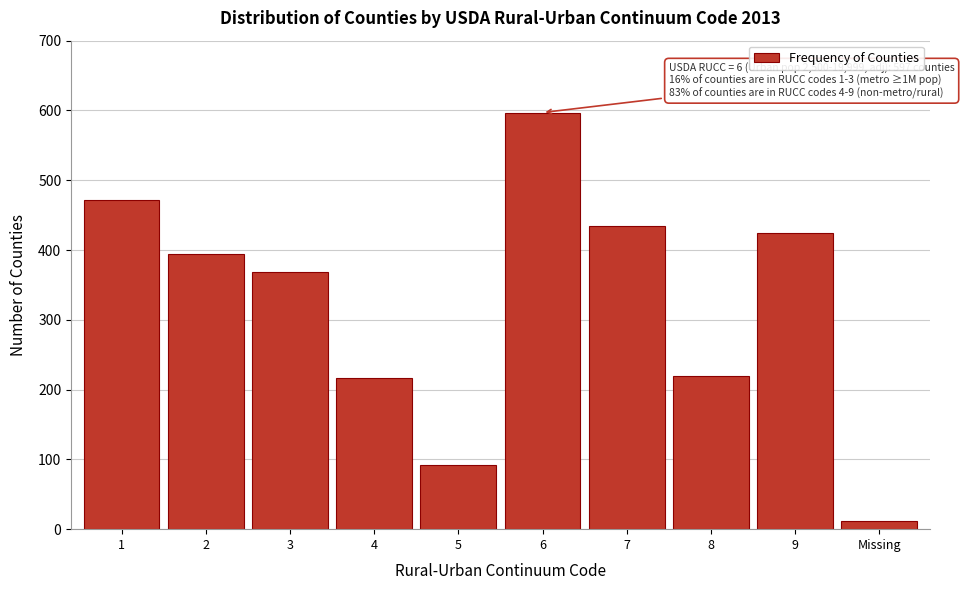

Reading left to right, extract all data points from this chart.

1=472	2=395	3=369	4=217	5=92	6=597	7=434	8=220	9=425	Missing=12